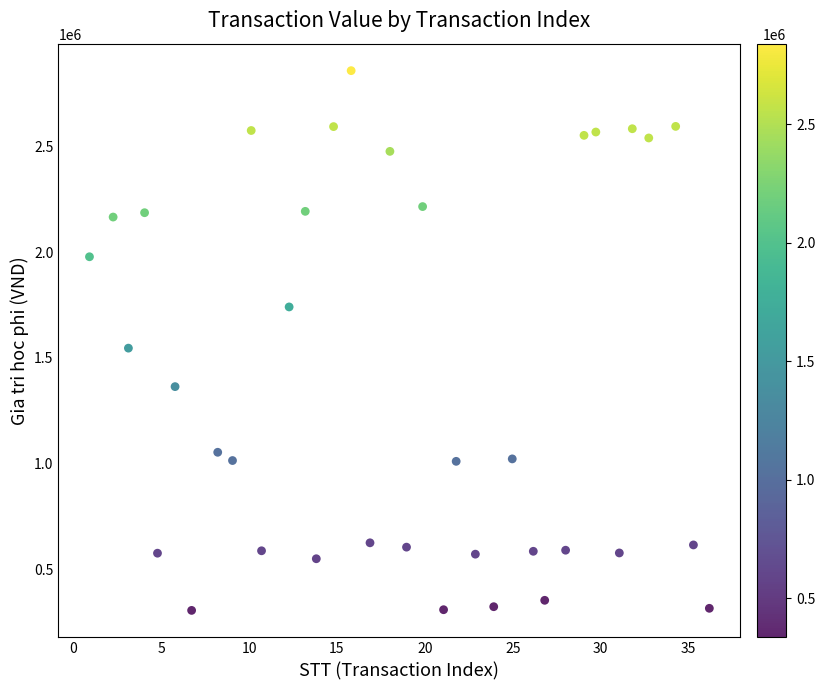

What is the range of Y values (max minus min)?

2549964.7